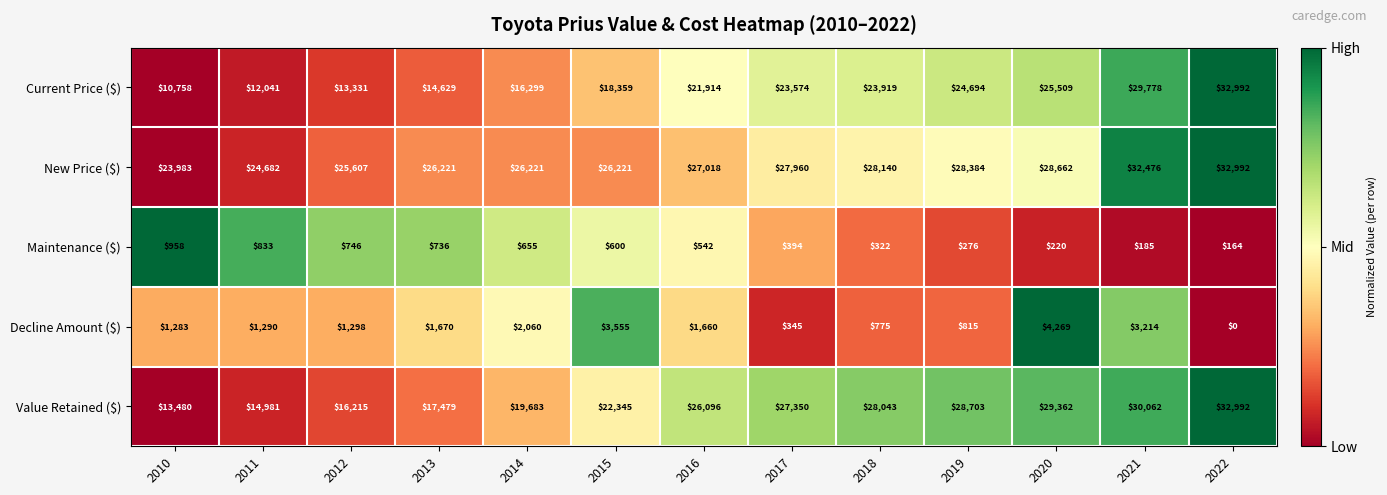

How many series are shown in this chart?

5